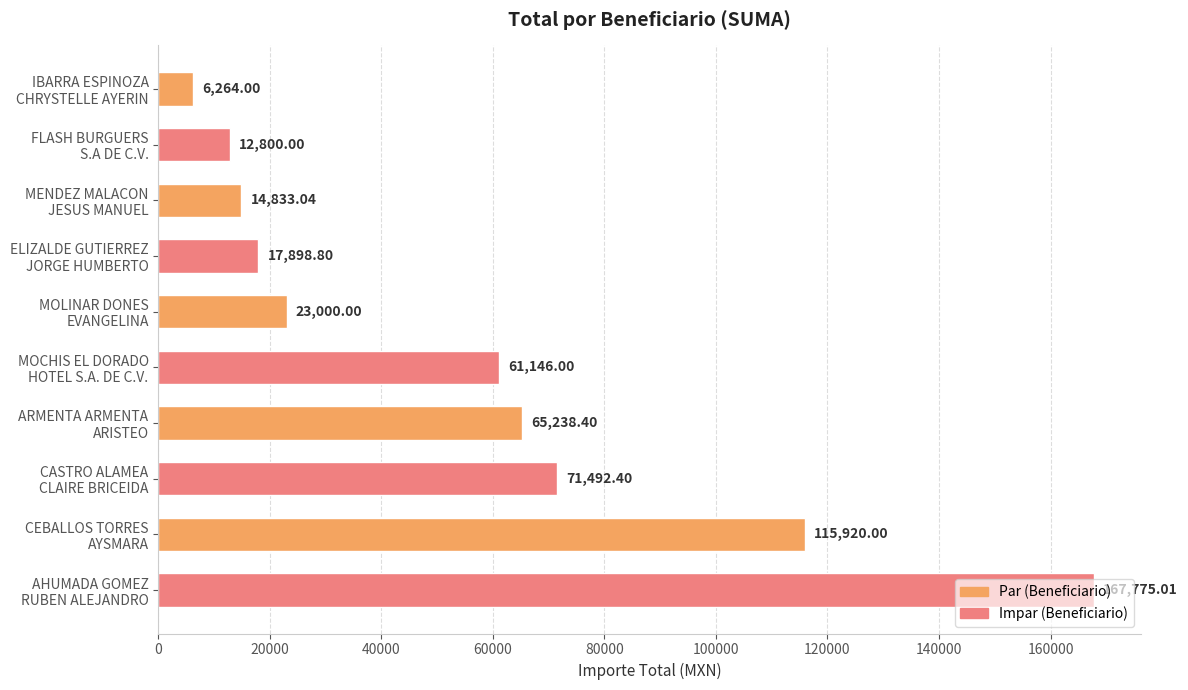

Does the chart contain any negative values?

No